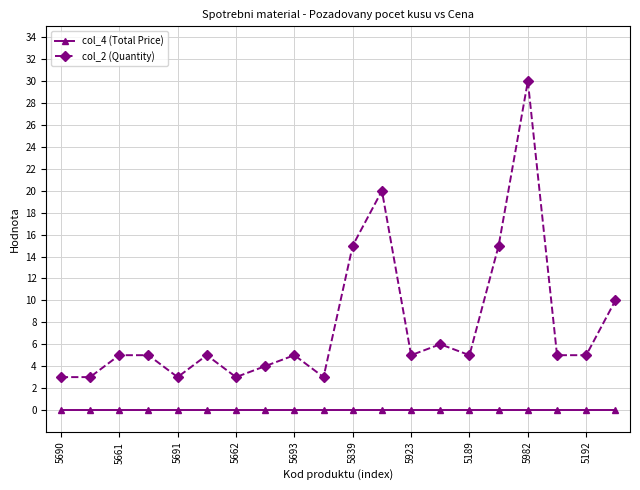

What is the minimum value for col_2 (Quantity)?

3